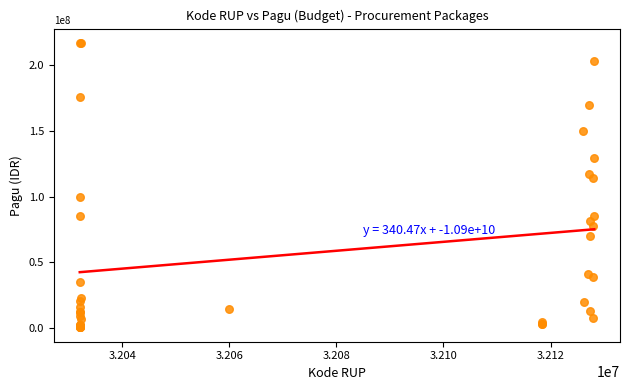

What Y value in the scatter plot is closest to 108830000?

114296000